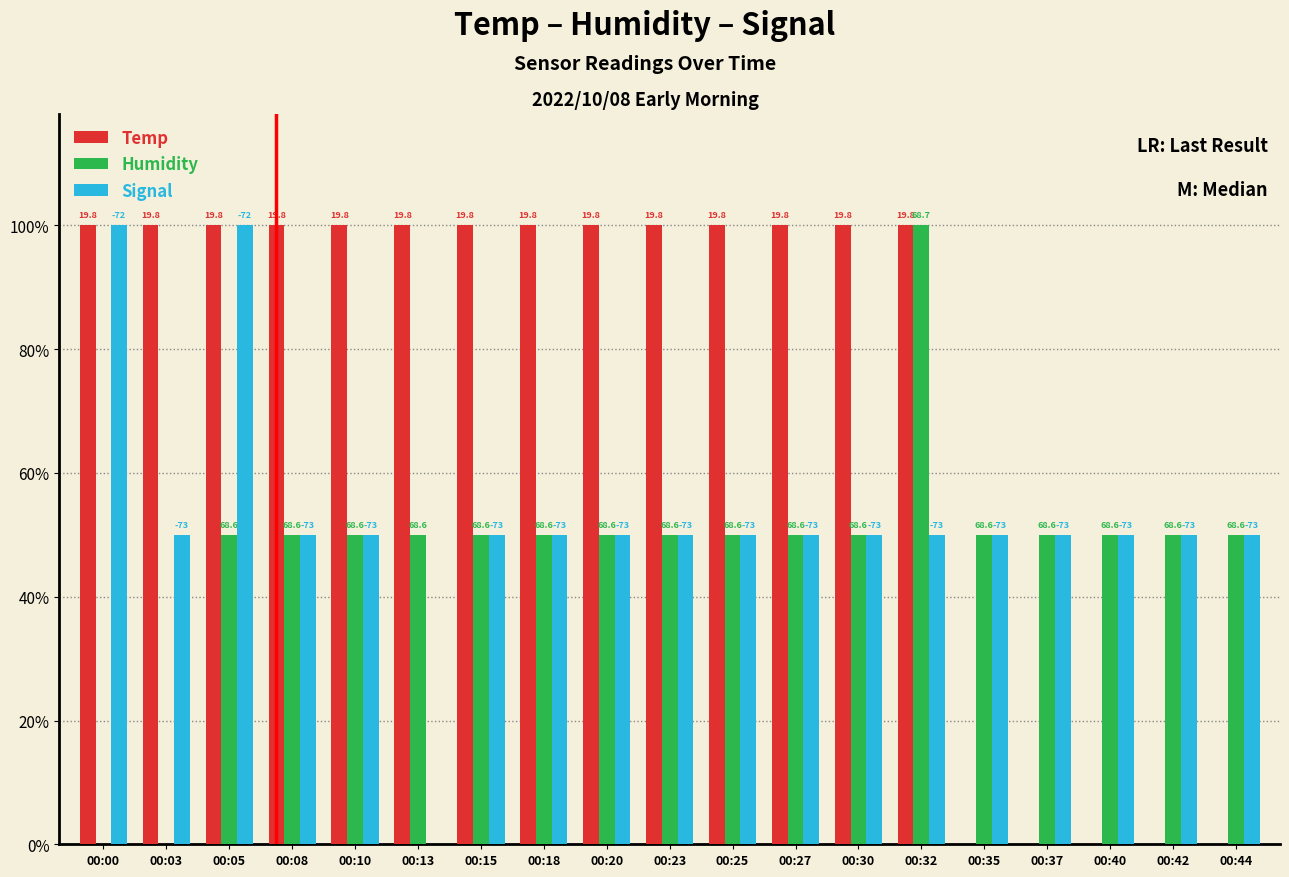

What are all the series names shown in the legend?

Temp, Humidity, Signal